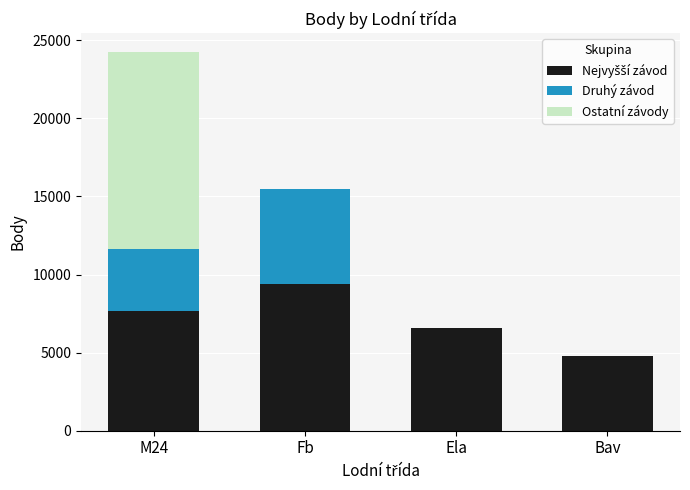

At which category is the sum across all series the highest?

M24